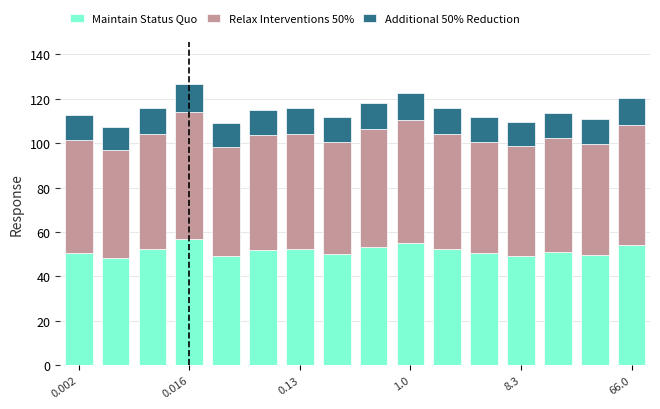

What is the minimum value for Maintain Status Quo?

48.4